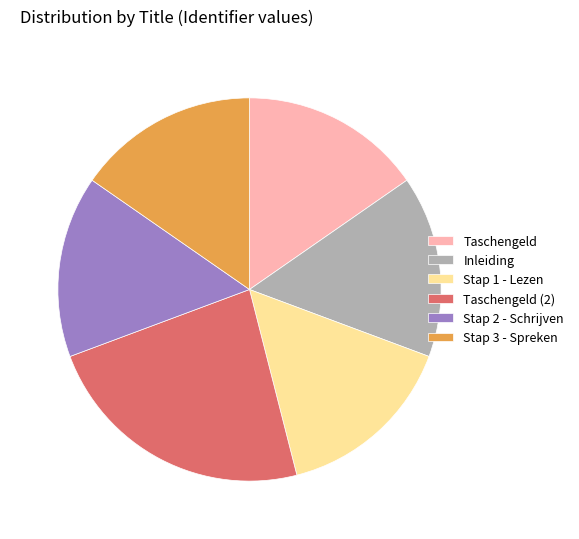

How many slices are in this pie chart?

6